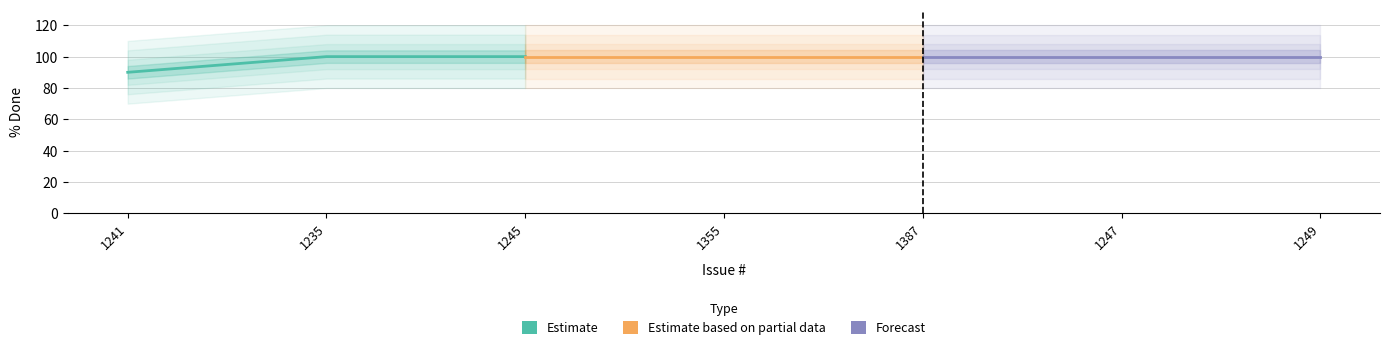

Which has a higher value, 1245 or 1235?

1245